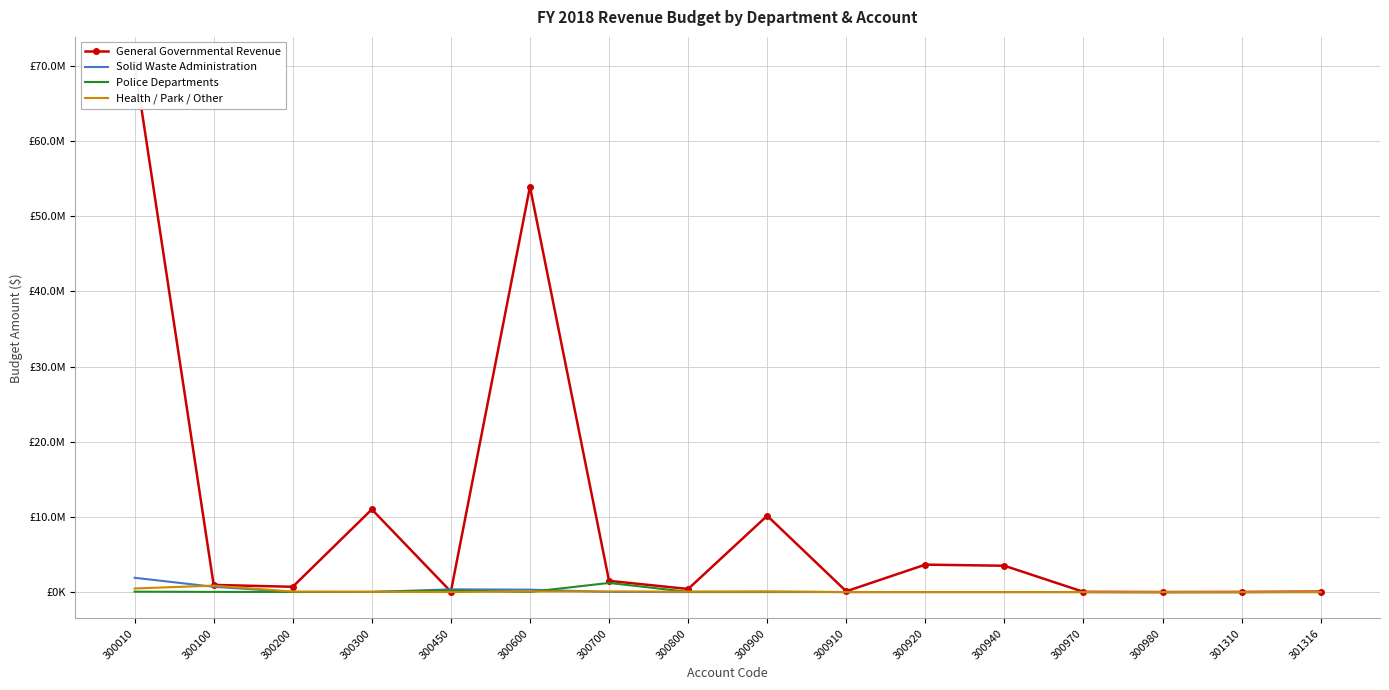

What is the difference between the Police Departments values at 300010 and 300920?

52000.0